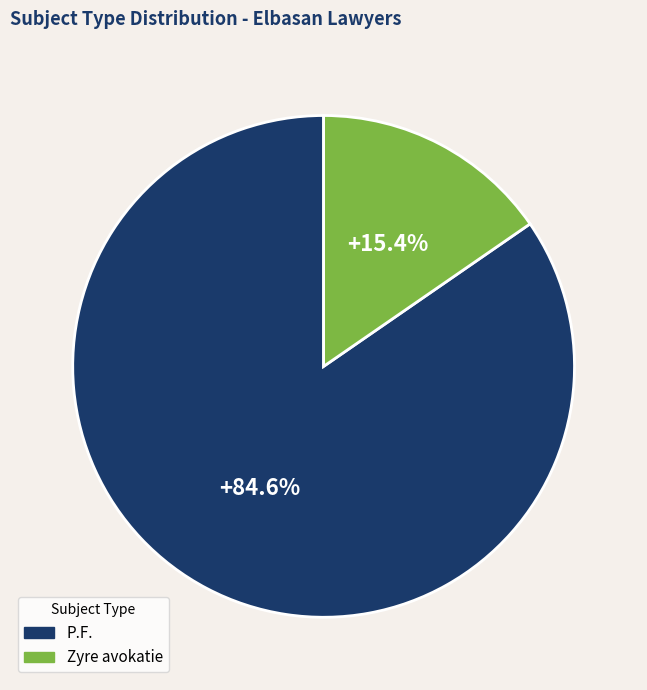

Rank the categories by value from lowest to highest.

Zyre avokatie, P.F.